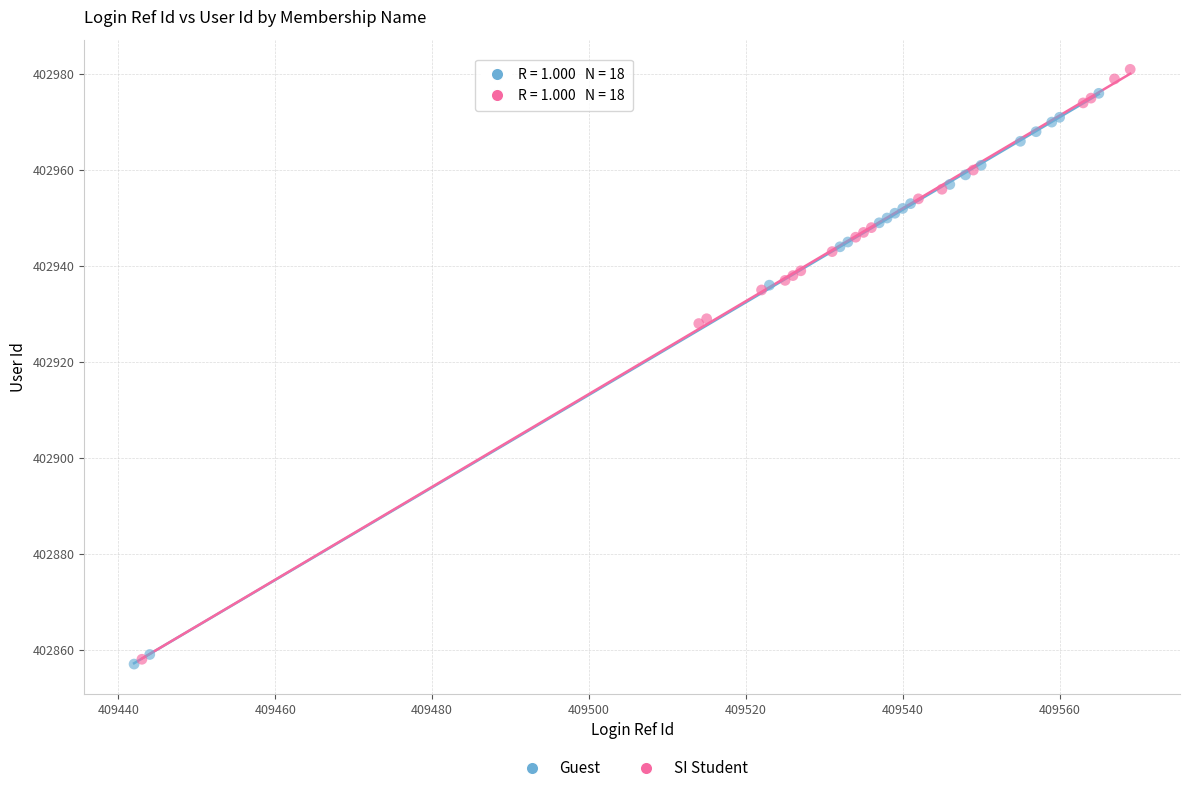

What are all the series names shown in the legend?

Guest, SI Student